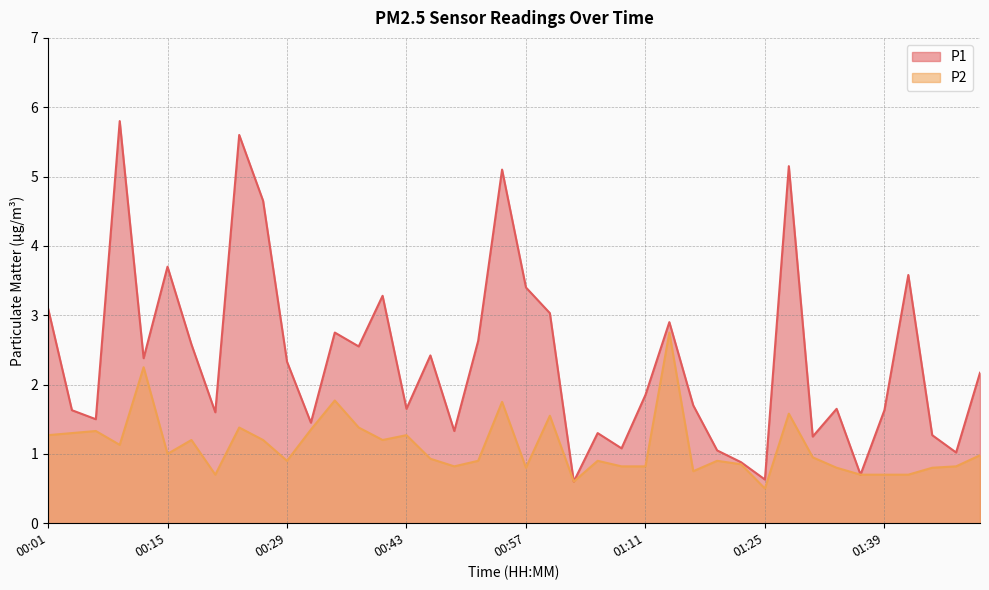

What is the maximum value shown in the chart?

5.8